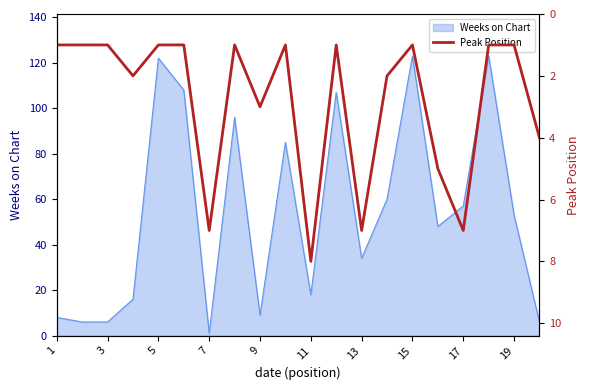

At which label does Weeks on Chart reach its minimum?

7